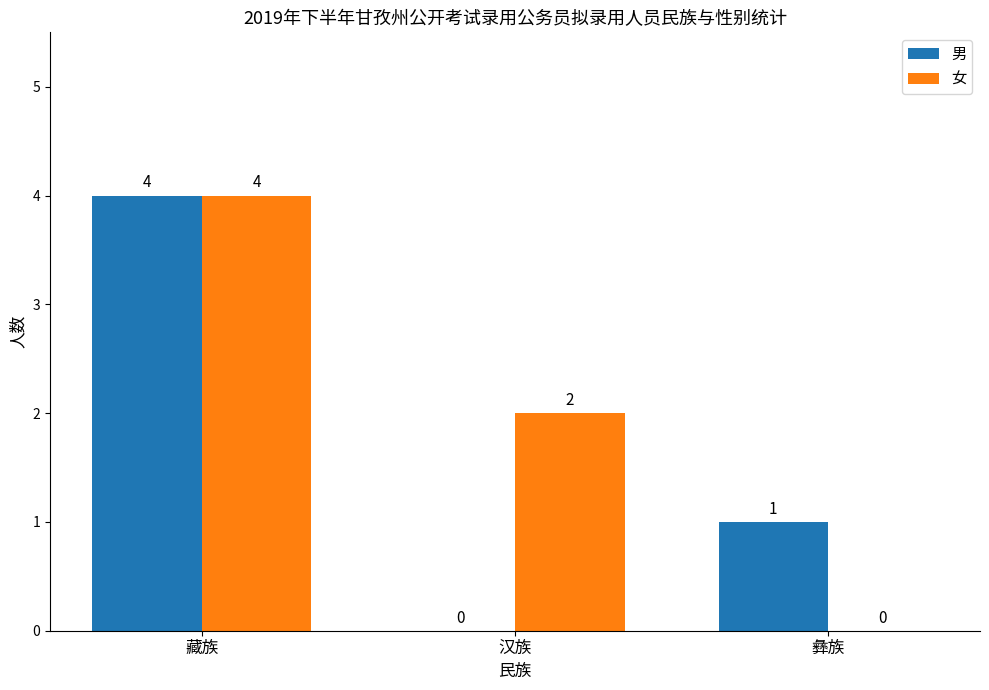

At which label does 男 first exceed 1?

藏族